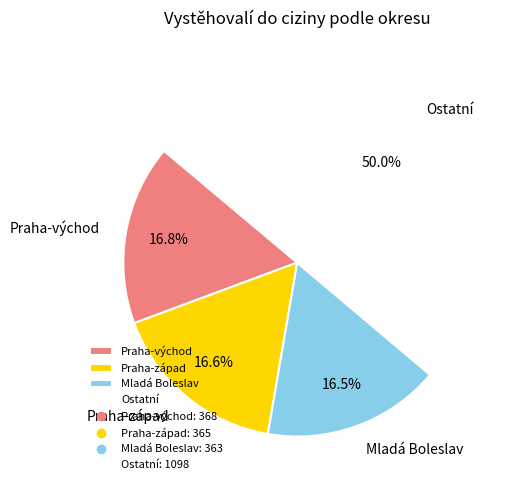

What is the largest slice in the pie chart?

Ostatní